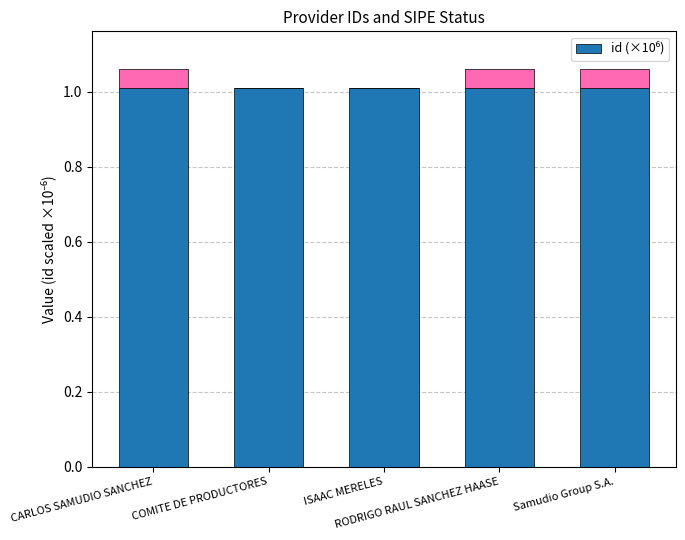

True or false: the data shows 1.0 at Samudio Group S.A..

True